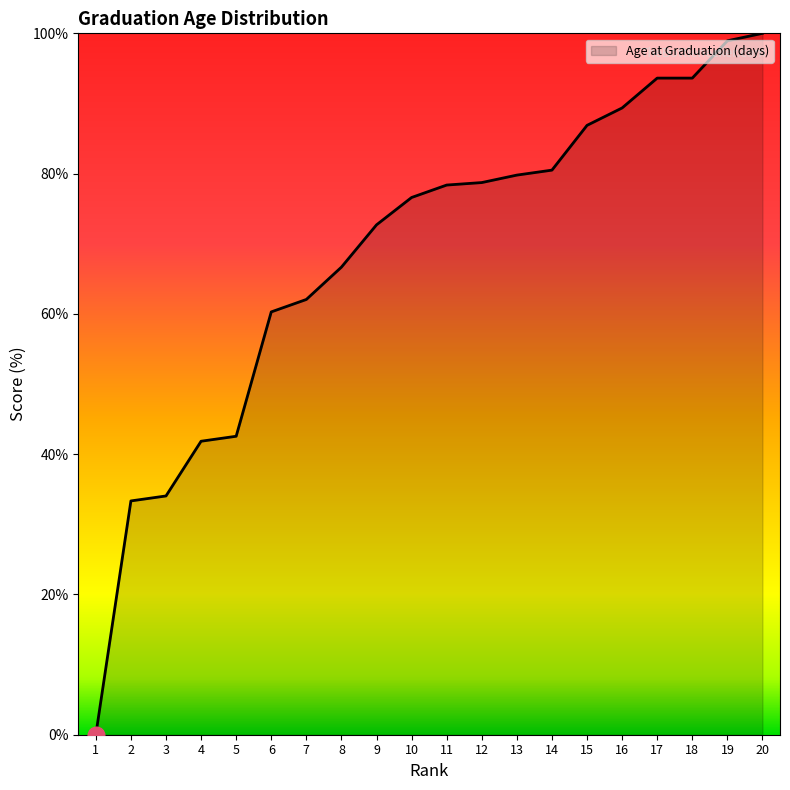

What is the maximum value shown in the chart?

100.0